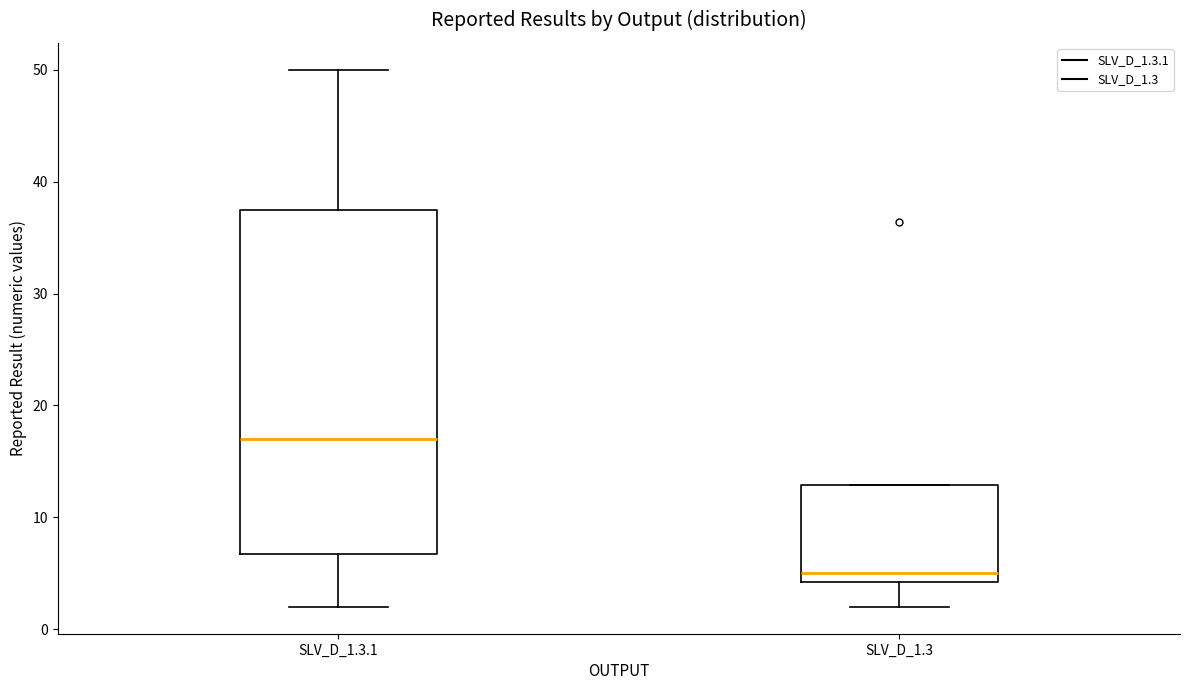

Which box has the lowest median line?

SLV_D_1.3